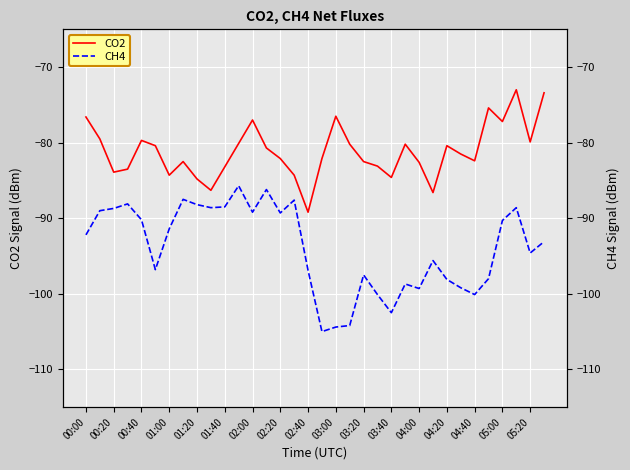

The value of CH4 at 23 is -98.7. True or false?

True